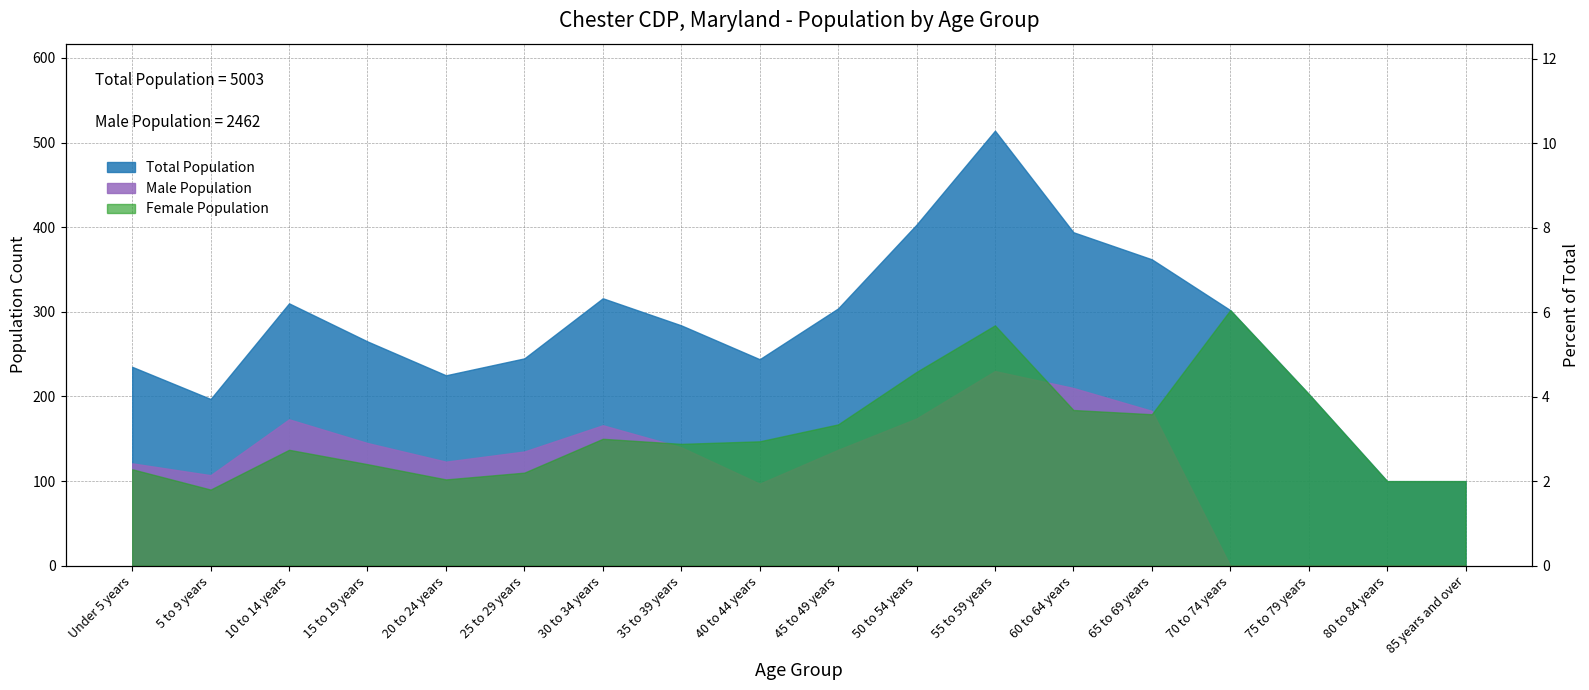

What is the label of the 10th point from the left?

45 to 49 years